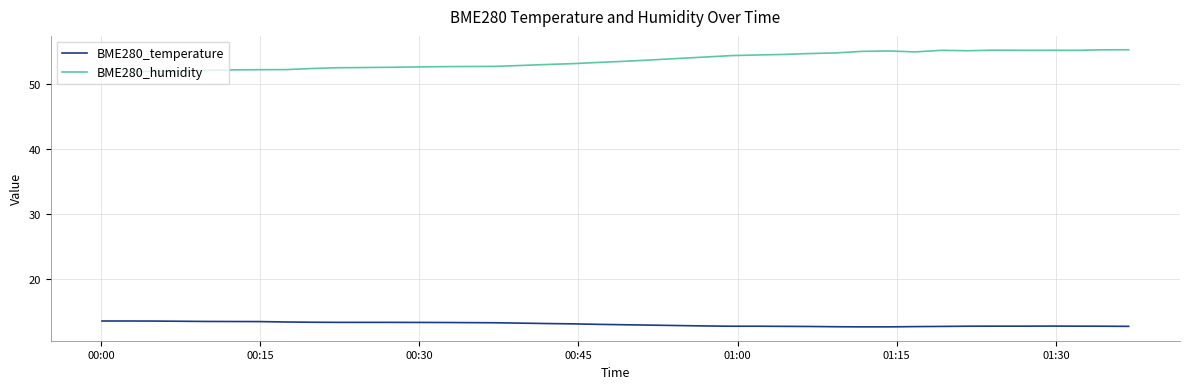

Which series has the largest total across all categories?

BME280_humidity